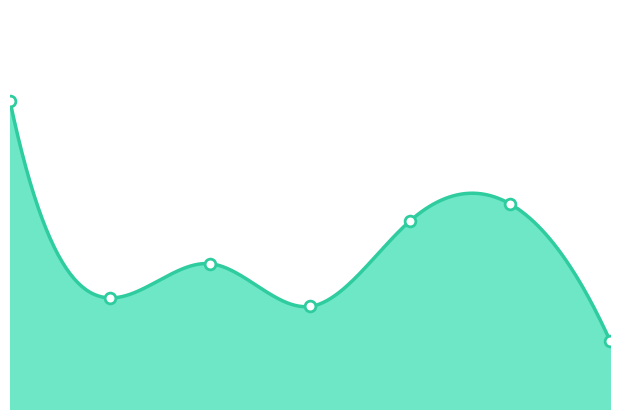

Which has a higher value, 14296 or 15681?

15681